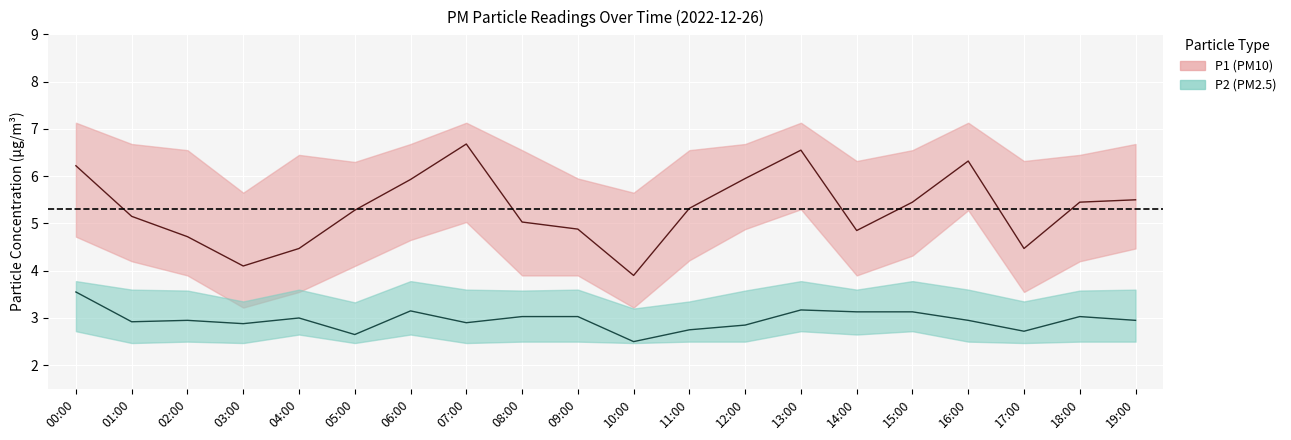

What is the greatest value displayed?

7.1